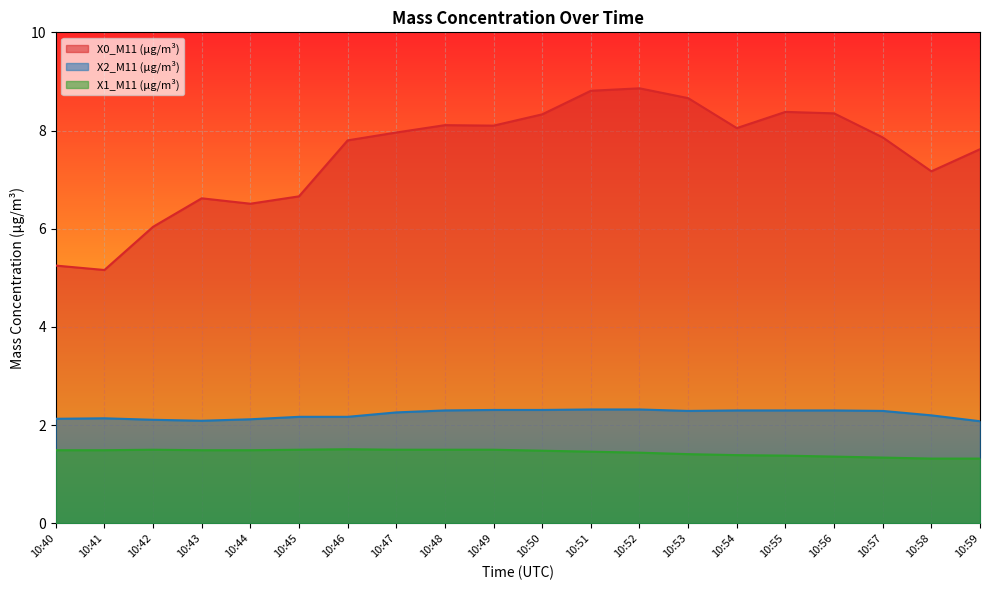

What is the average value of the X2_M11 (μg/m³) series?

2.2